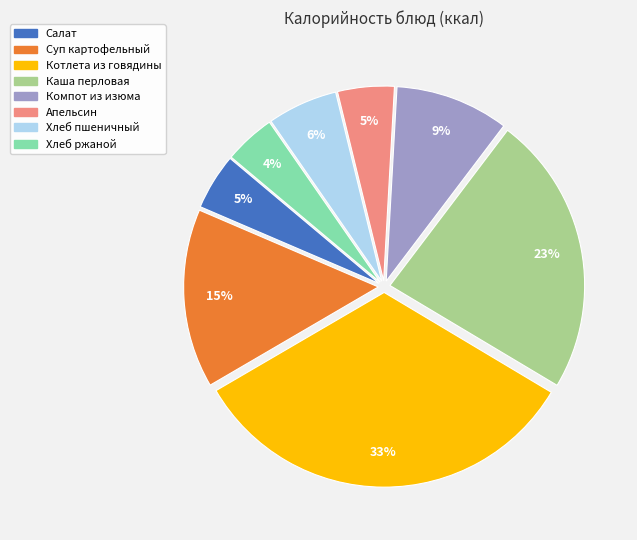

Which has a higher value, Суп картофельный or Хлеб ржаной?

Суп картофельный